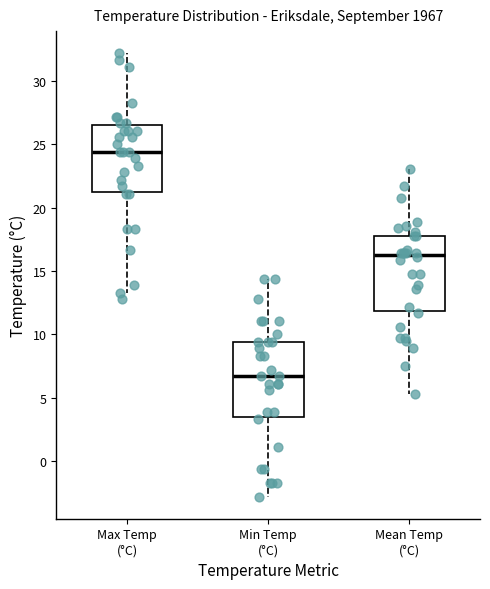

Where does the median line of the box for Mean Temp (°C) sit on the y-axis? The values are not printed on the chart, so give them approximately, as read against the axis.

16.5